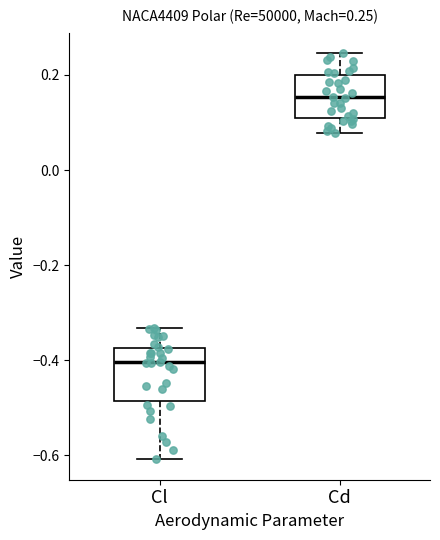

Which box has the lowest median line?

Cl